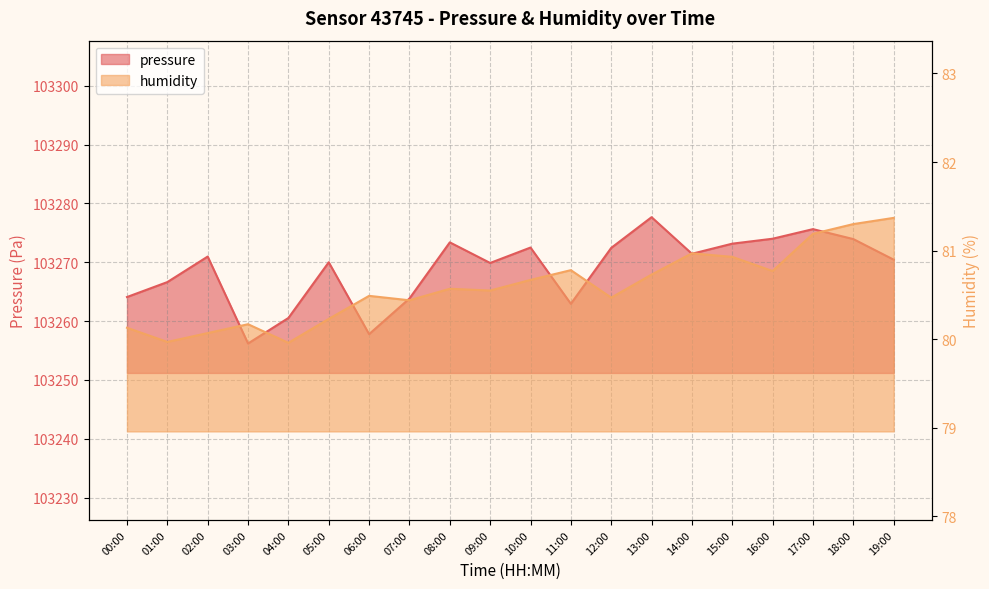

How many lines are shown in the chart?

2